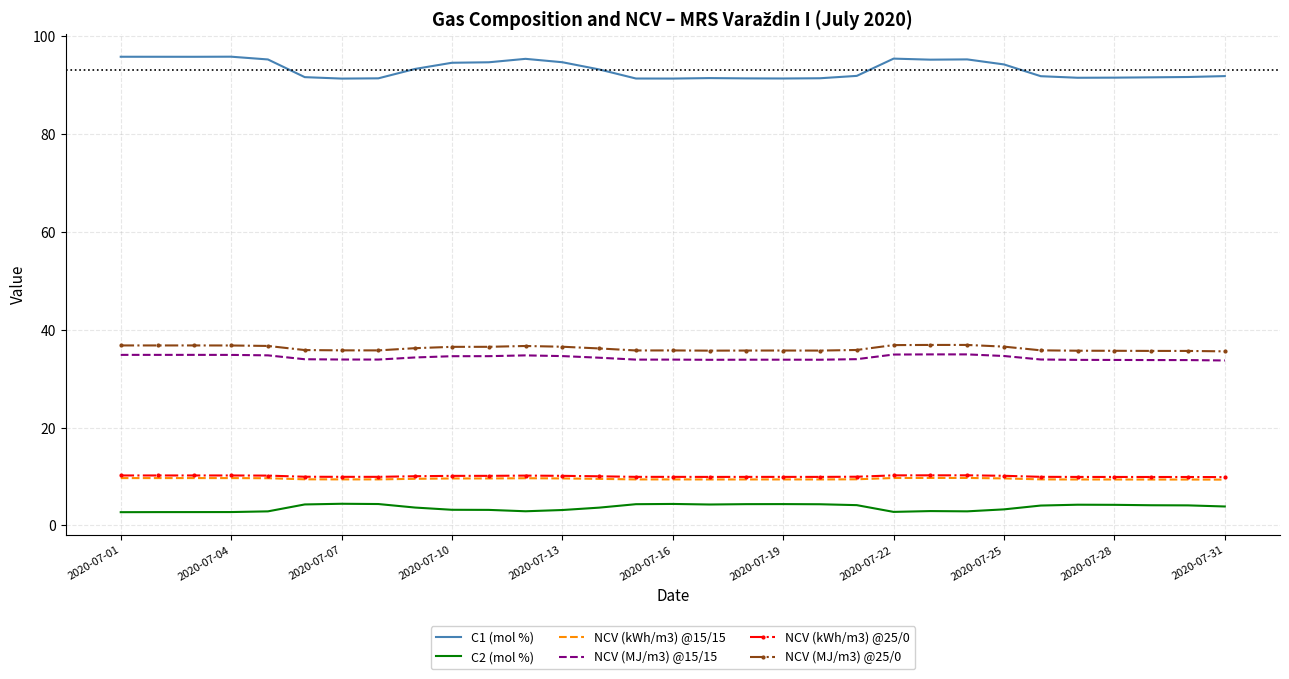

True or false: C1 (mol %) and NCV (MJ/m3) @25/0 cross at least once.

False